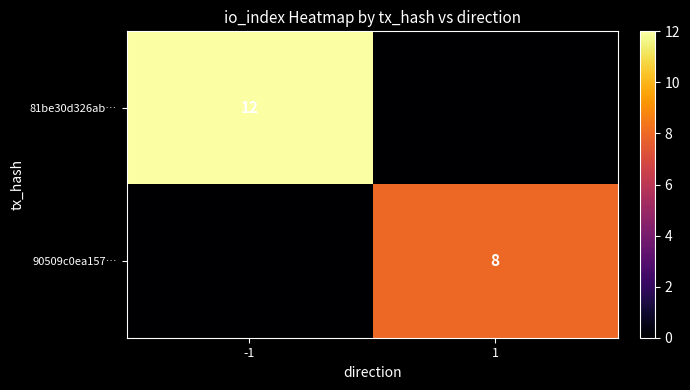

Is it true that 81be30d326ab… equals 7 at -1?

False